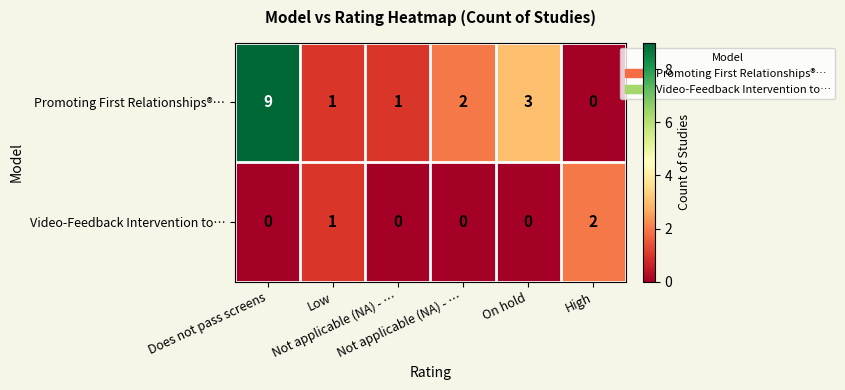

Which series has the largest total across all categories?

Promoting First Relationships®…